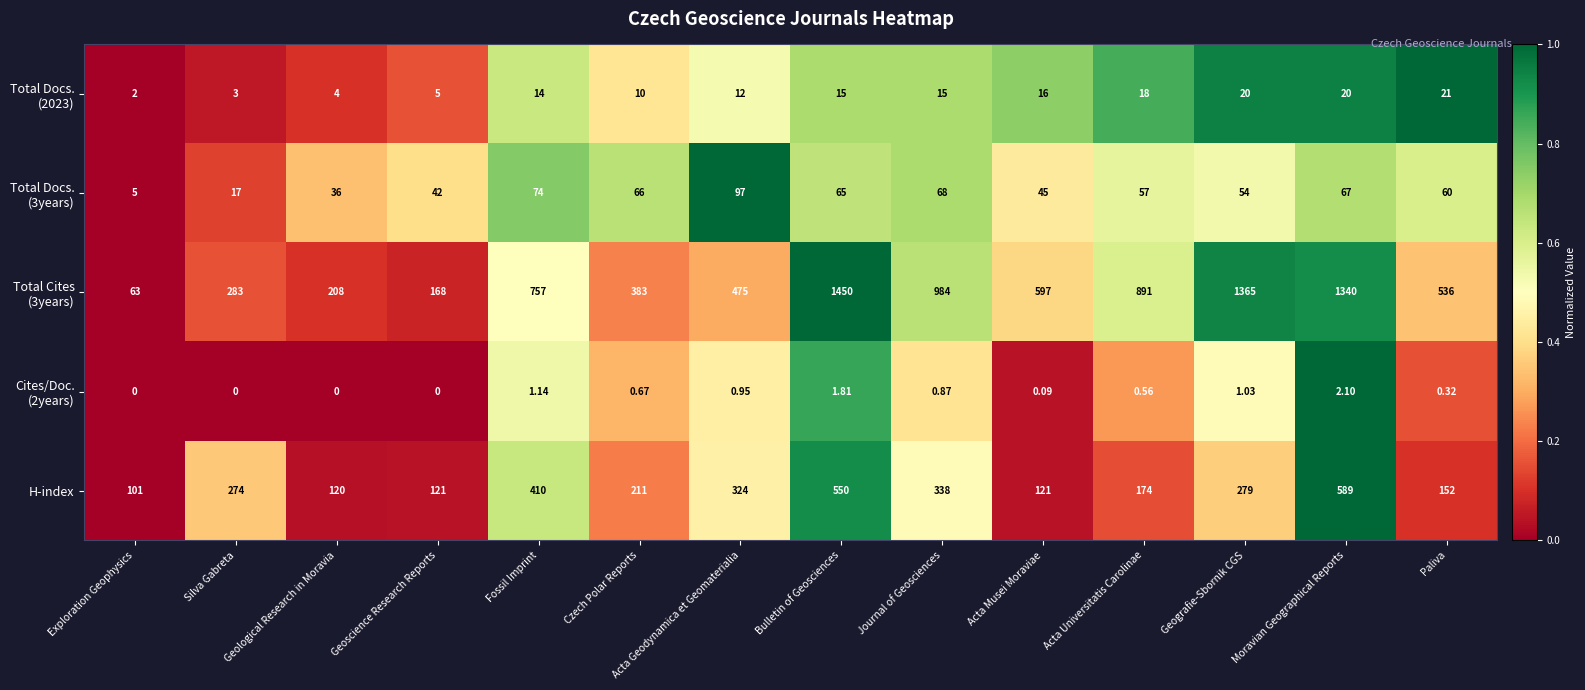

At which category is the sum across all series the highest?

Bulletin of Geosciences